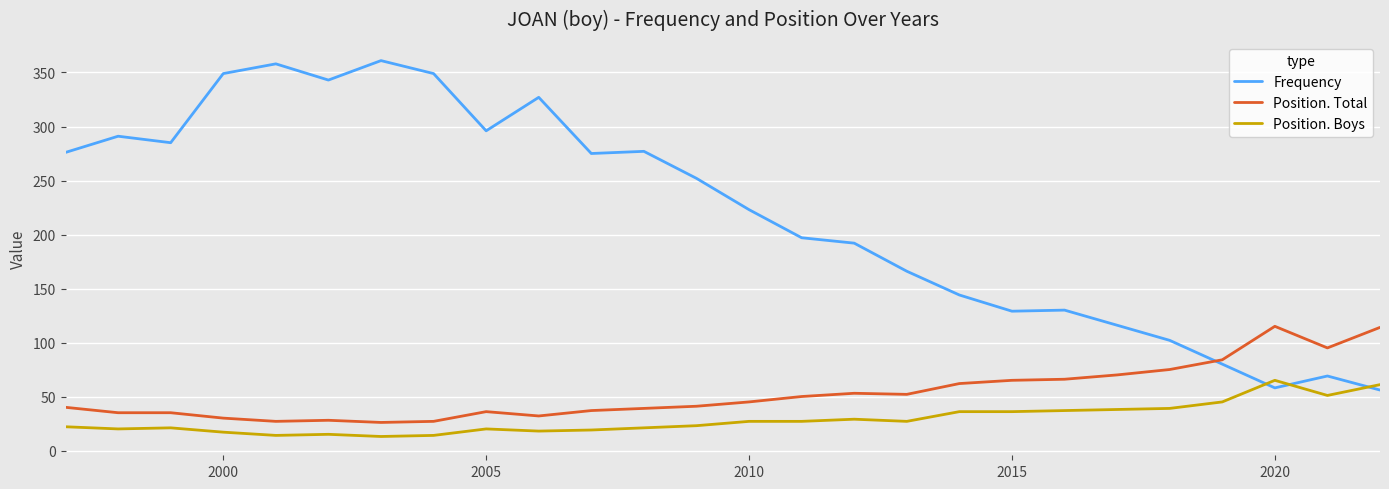

Which series has the widest spread of values?

Frequency